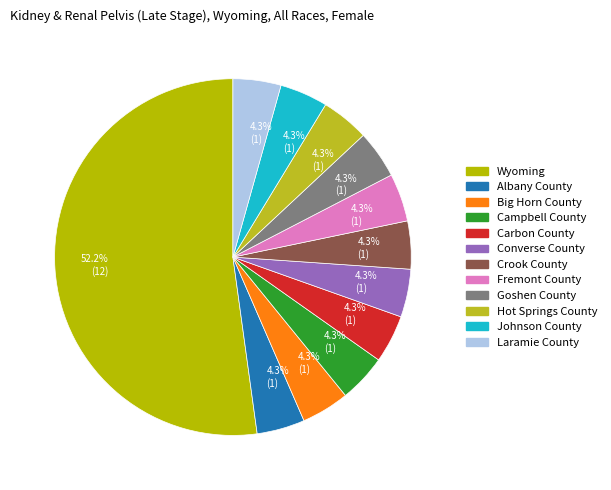

Which slice is the largest?

Wyoming